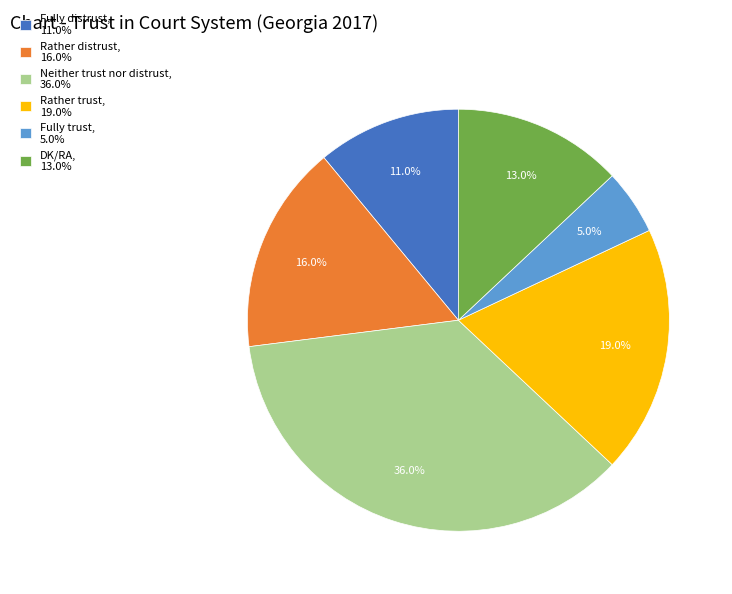

Which slice is the smallest?

Fully trust